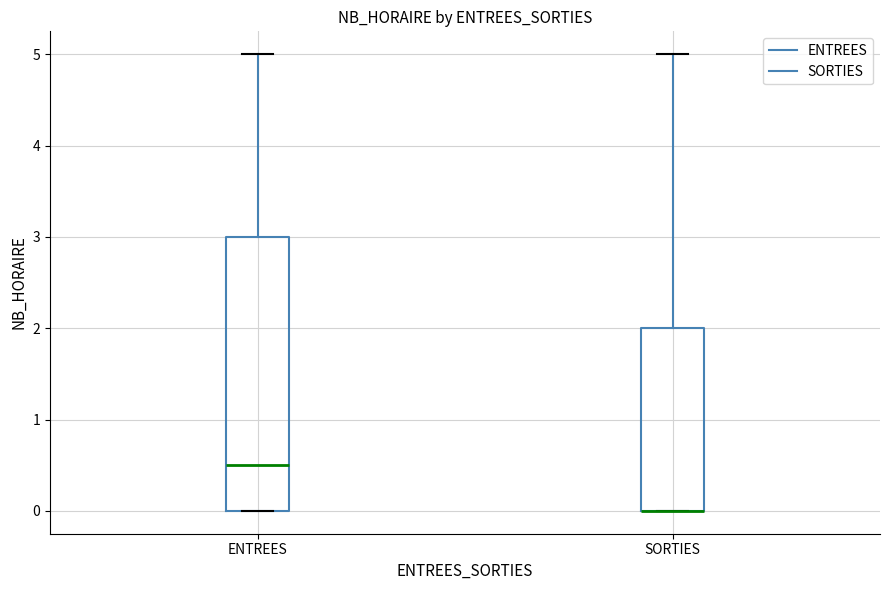

Where does the upper whisker of the box for ENTREES end on the y-axis? The values are not printed on the chart, so give them approximately, as read against the axis.

5.0